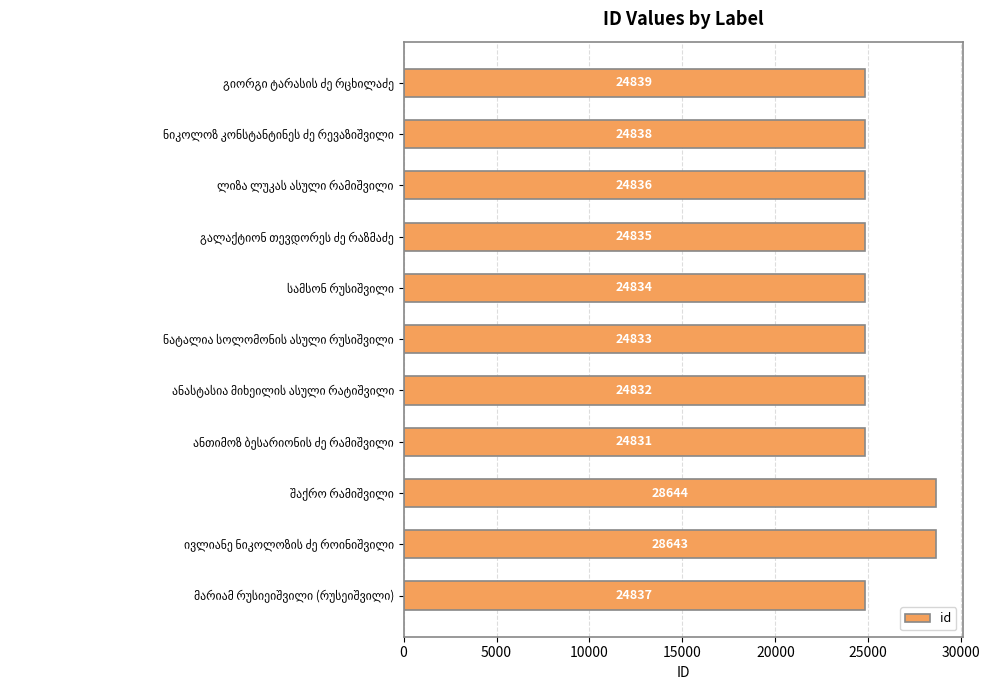

Reading bottom to top, extract all data points from this chart.

24837	28643	28644	24831	24832	24833	24834	24835	24836	24838	24839